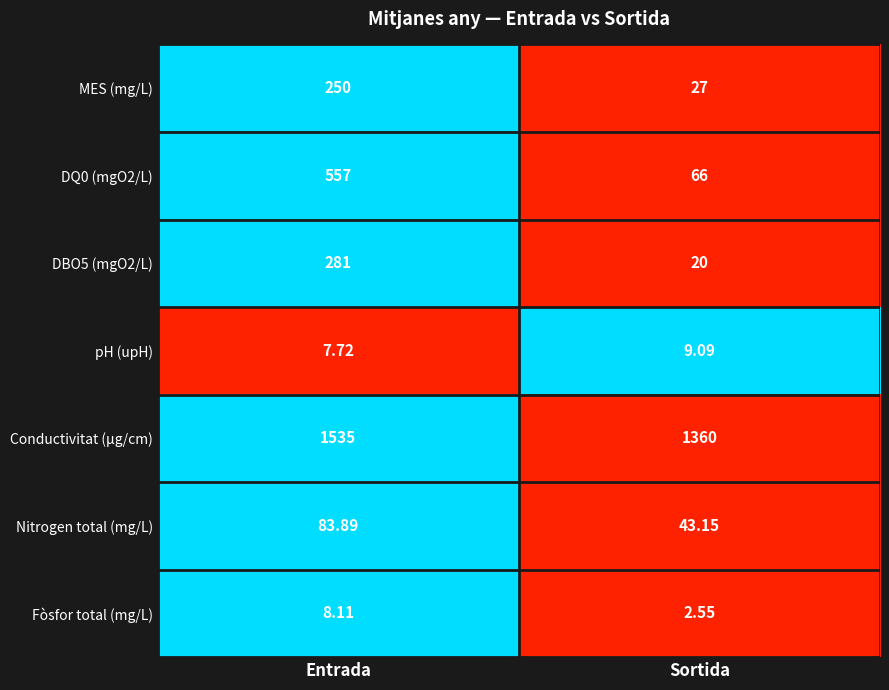

At which label does Conductivitat (µg/cm) reach its minimum?

Sortida